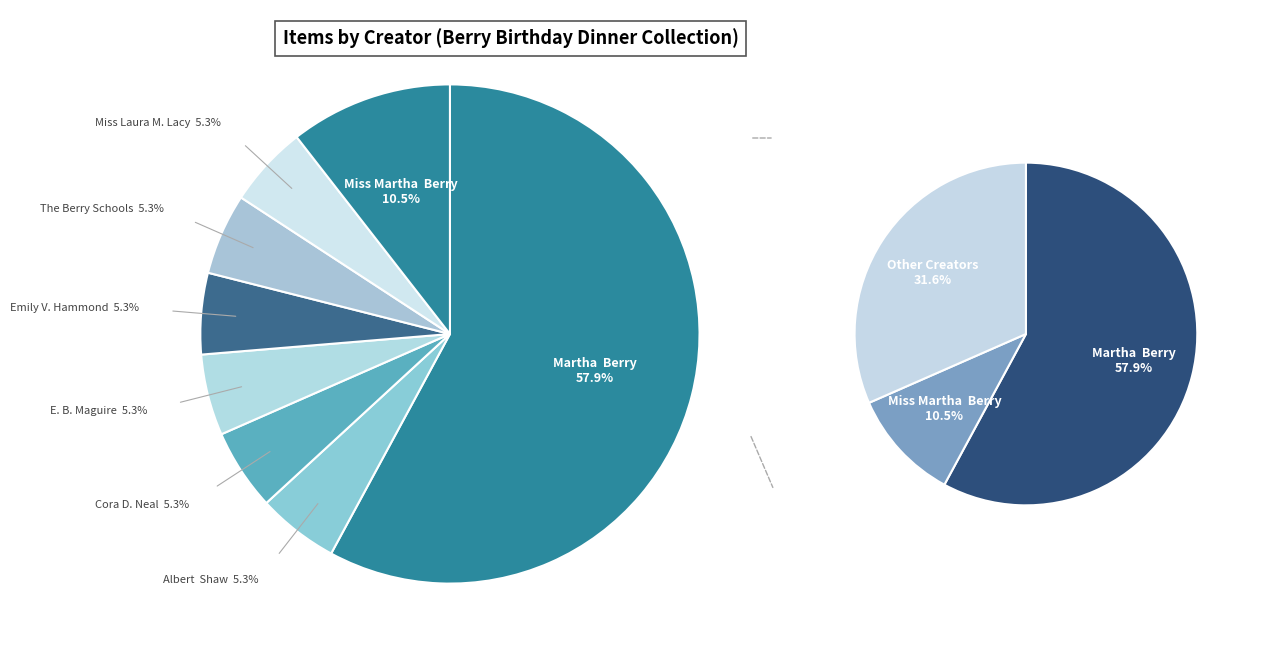

Does any single category account for the majority?

Yes